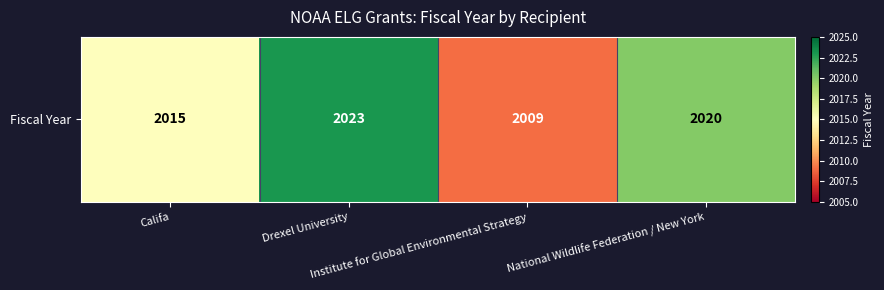

What is the sum of all values?

8067